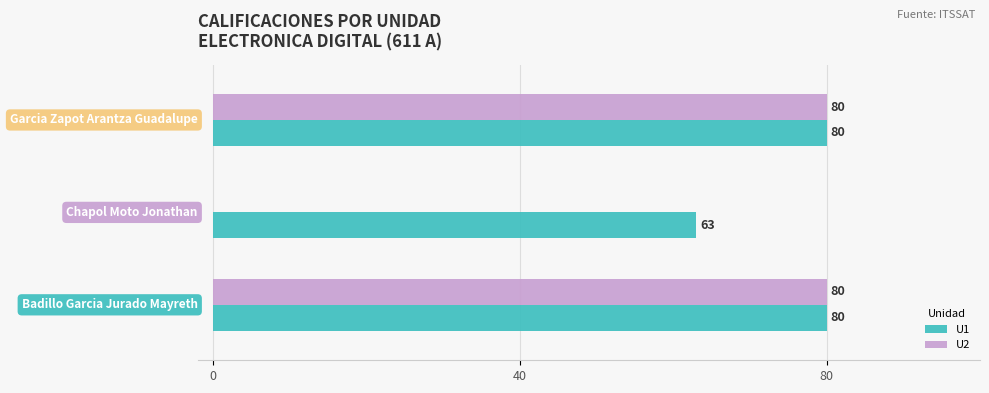

What is the sum of all U2 values?

160